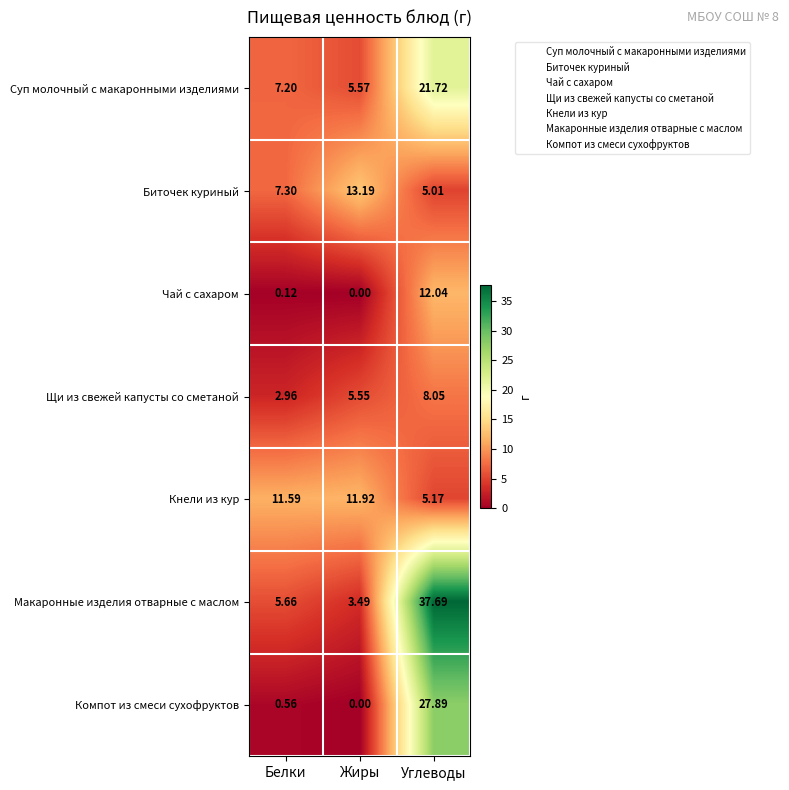

Where does the Щи из свежей капусты со сметаной series first go above 5?

Жиры